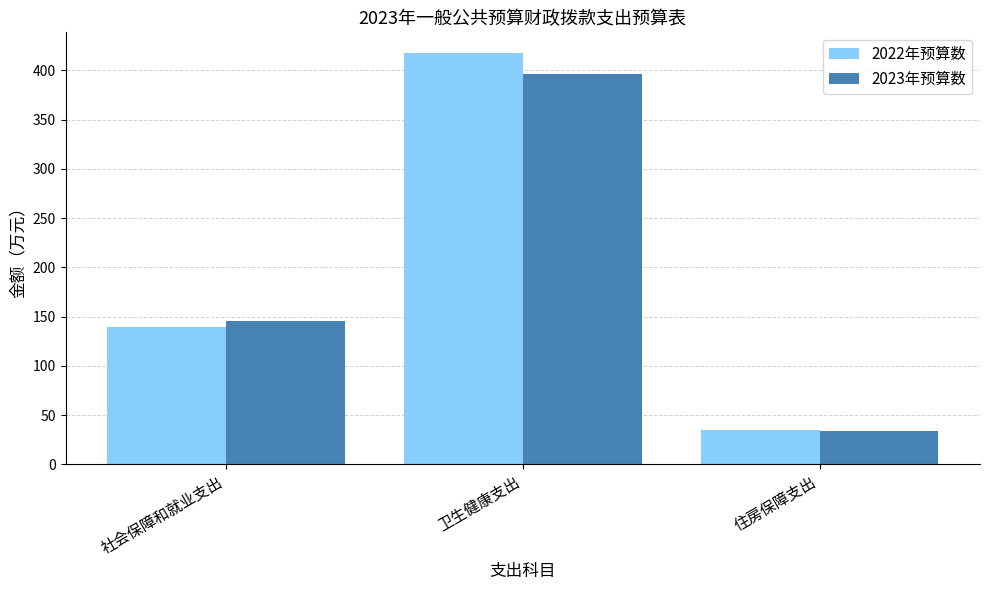

What is the label of the 2nd bar from the left?

卫生健康支出